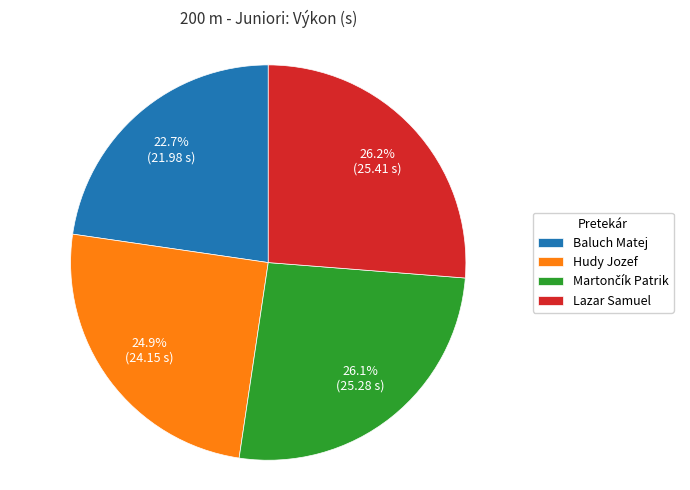

What percentage is NOT represented by Hudy Jozef?

75.1%